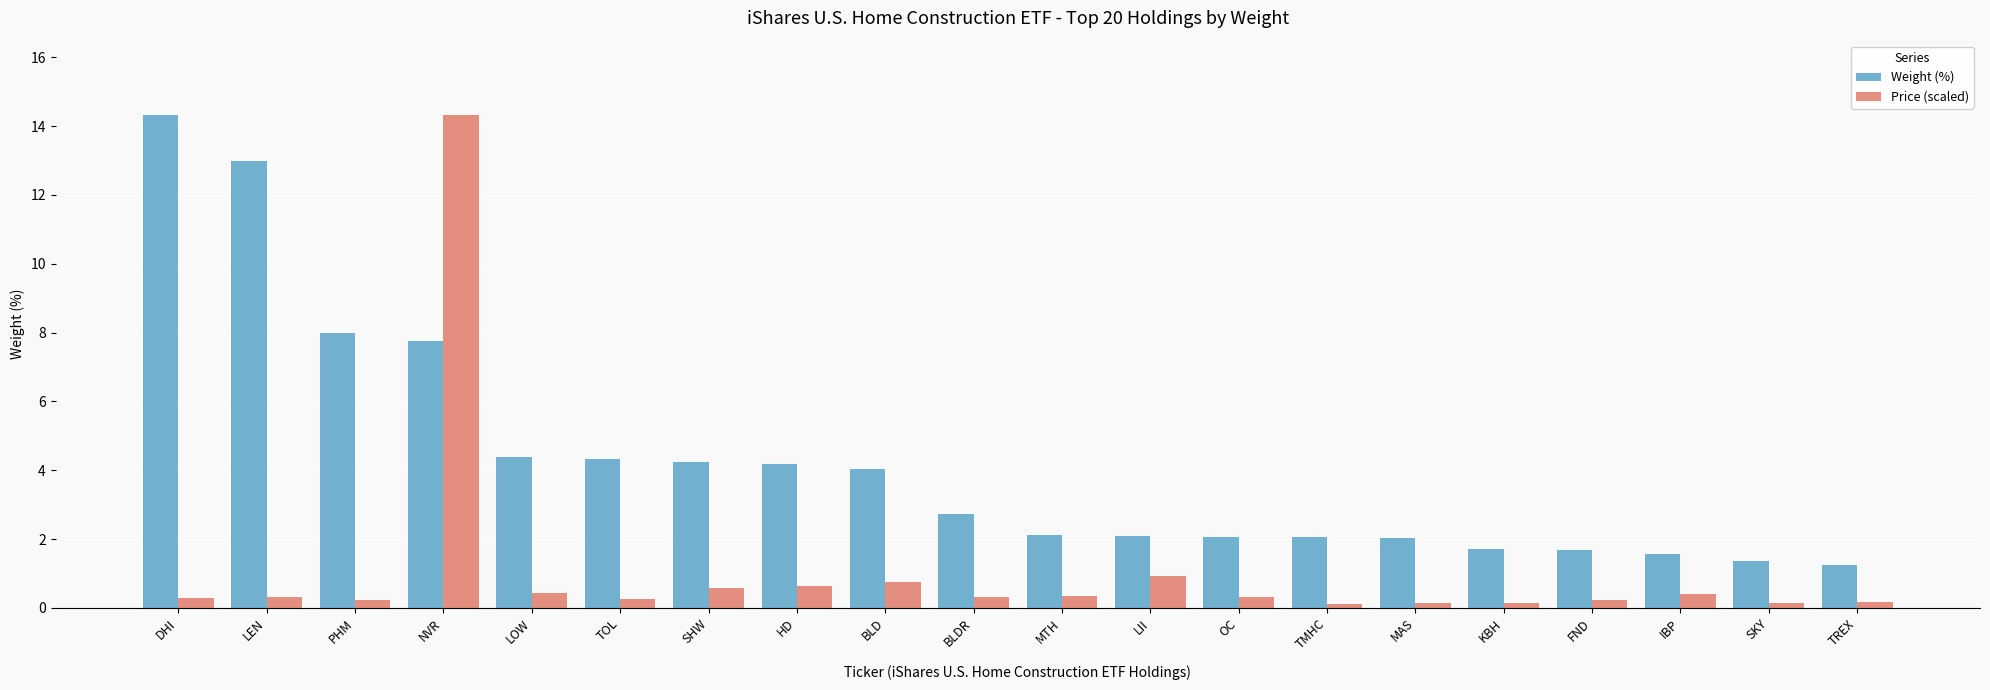

Read the Weight (%) value at TOL.

4.3